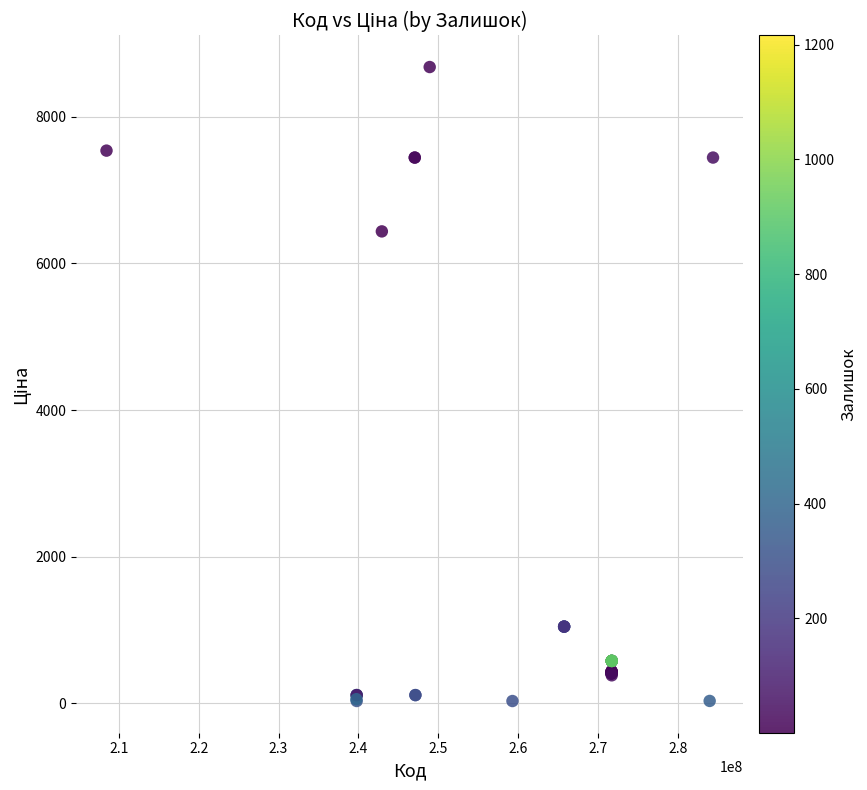

What Y value in the scatter plot is closest to 4355?

6437.4